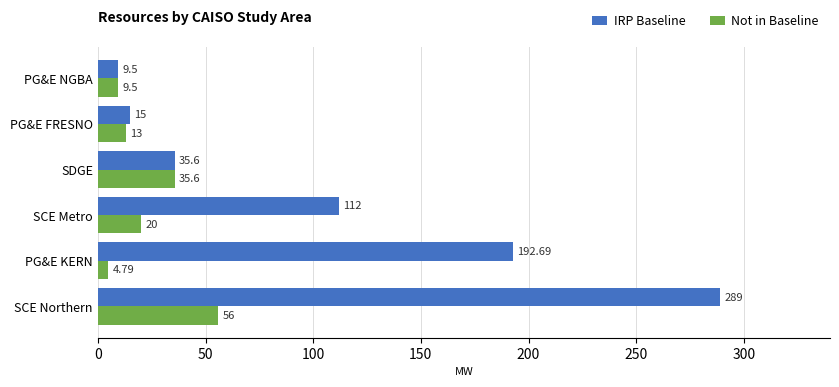

What is the minimum value shown in the chart?

4.8